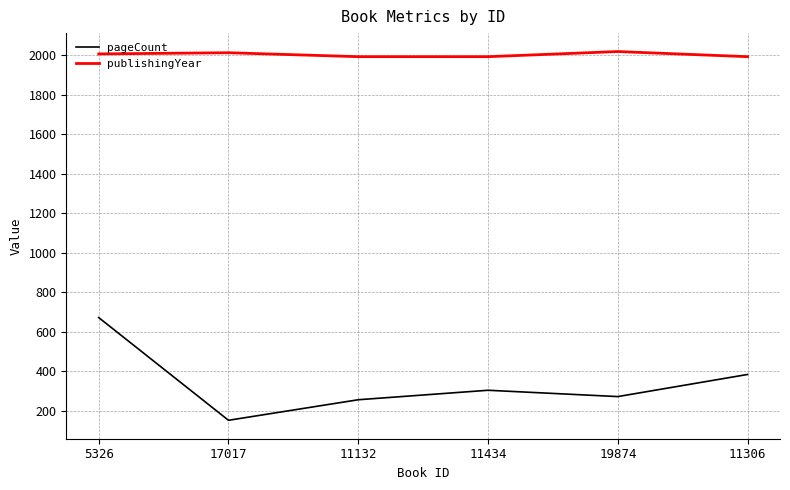

True or false: pageCount and publishingYear cross at least once.

False